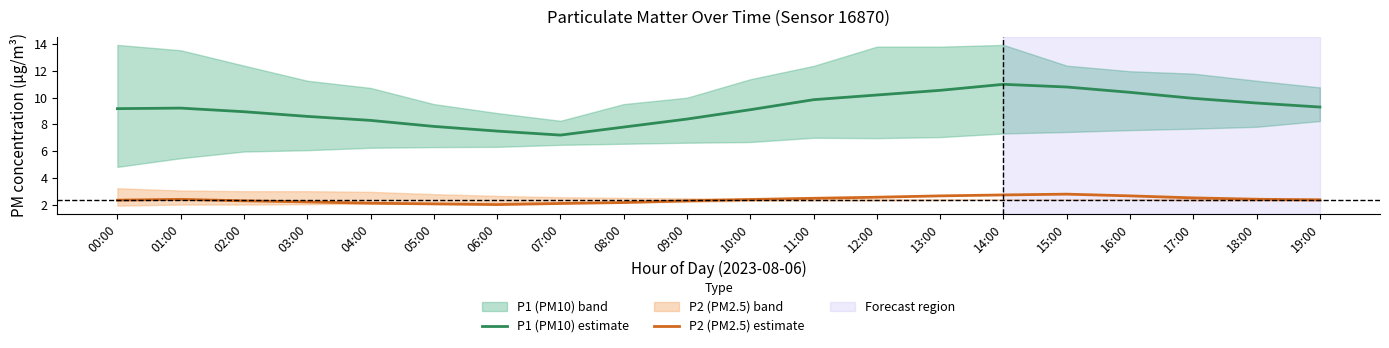

What is the label of the 16th point from the left?

15:00